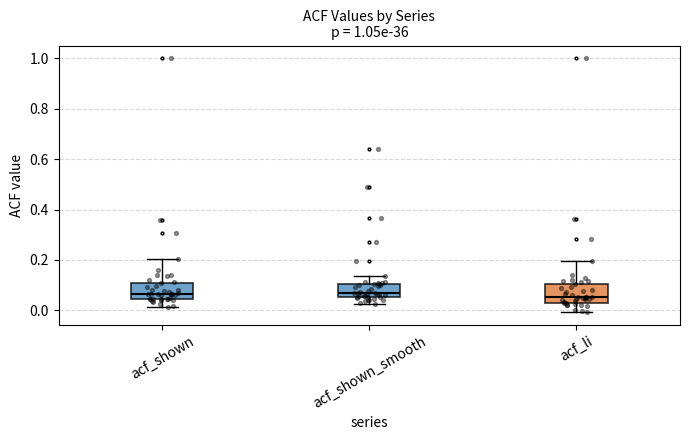

Reading left to right, read every box against the y-axis: the position of its median line, the range the box covers, and the ends of its whiskers. The values are not printed on the chart, so give them approximately, as read against the axis.

acf_shown: median 0.06, box 0.04 to 0.12, whiskers 0.02 to 0.20
acf_shown_smooth: median 0.06 (just above the box's lower edge), box 0.06 to 0.10, whiskers 0.02 to 0.14
acf_li: median 0.06, box 0.04 to 0.10, whiskers 0.00 to 0.20